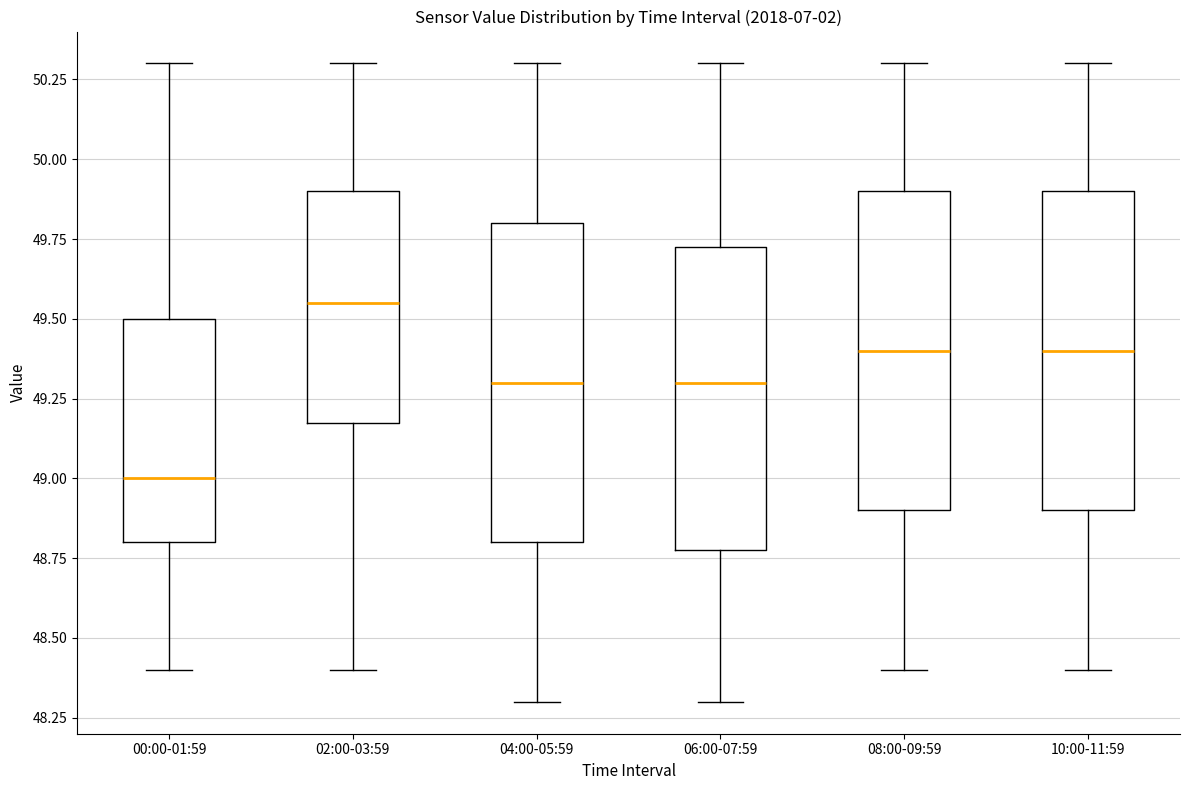

Reading left to right, transcribe this box plot: for each box, give where its median line is, the range the box spans, and where its two whiskers end, as read against the y-axis. The values are not printed on the chart, so give them approximately, as read against the axis.

00:00-01:59: median 49.00, box 48.80 to 49.50, whiskers 48.40 to 50.30
02:00-03:59: median 49.55, box 49.20 to 49.90, whiskers 48.40 to 50.30
04:00-05:59: median 49.30, box 48.80 to 49.80, whiskers 48.30 to 50.30
06:00-07:59: median 49.30, box 48.80 to 49.75, whiskers 48.30 to 50.30
08:00-09:59: median 49.40, box 48.90 to 49.90, whiskers 48.40 to 50.30
10:00-11:59: median 49.40, box 48.90 to 49.90, whiskers 48.40 to 50.30